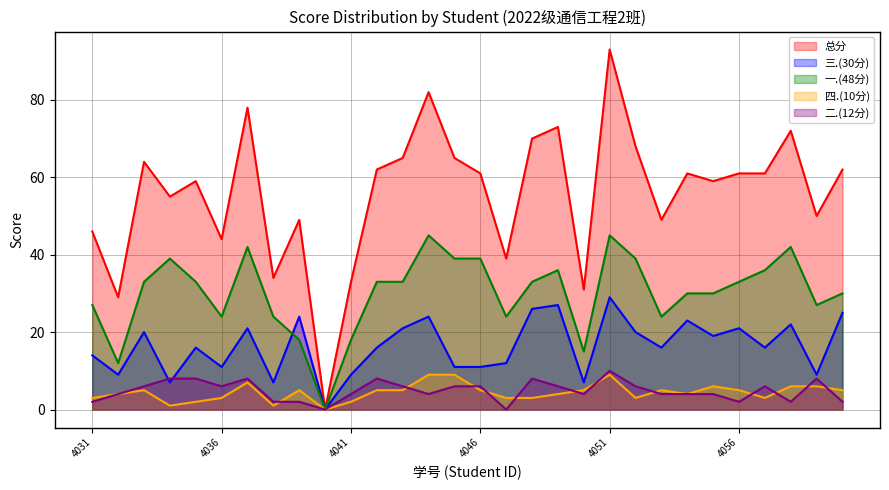

Does the chart display data point markers on the line(s)?

No